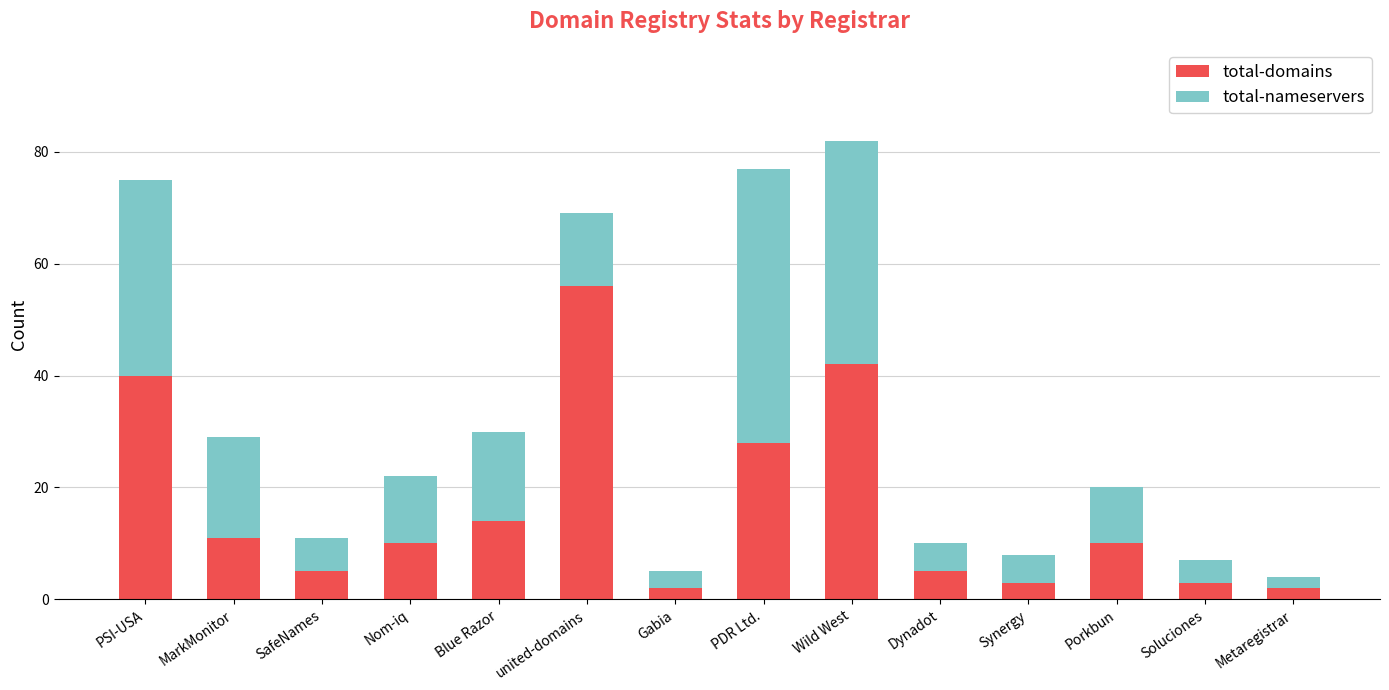

What is the total value across all series at MarkMonitor?

29